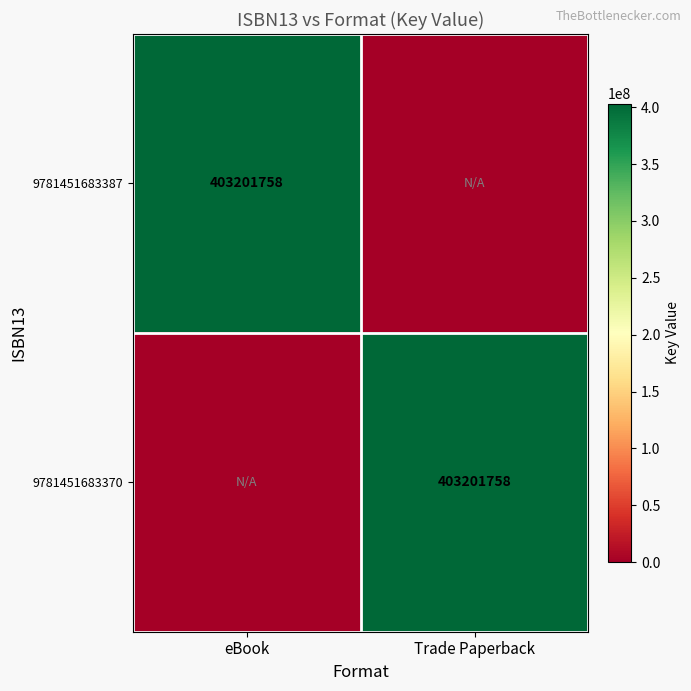

True or false: 9781451683370 has a value of 618057592 at Trade Paperback.

False